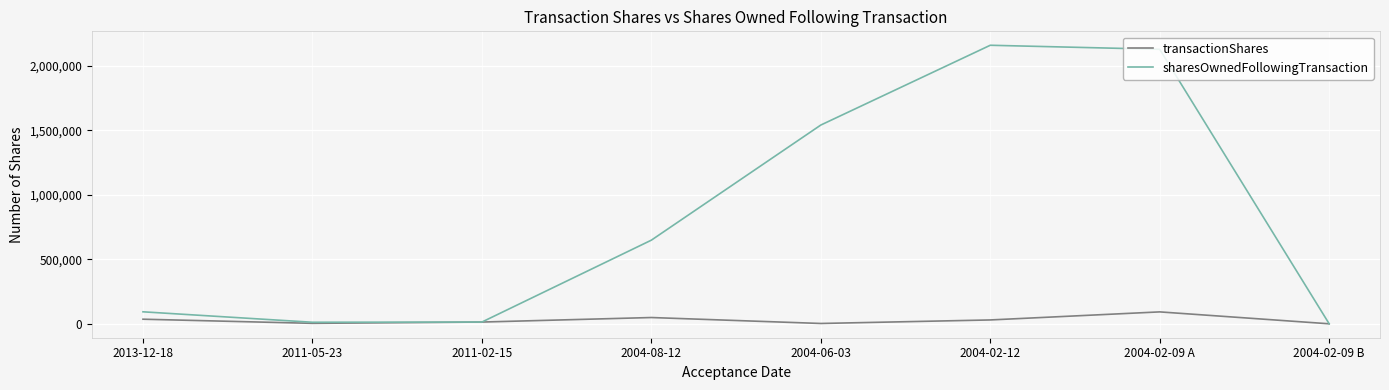

The value of transactionShares at 2011-05-23 is 5000. True or false?

True